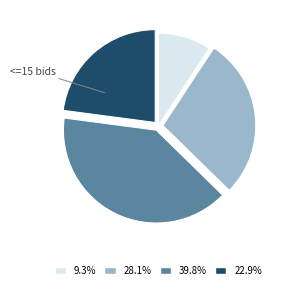

Approximately how many times larger is the value at 22.9% compared to 9.3%?

2.5